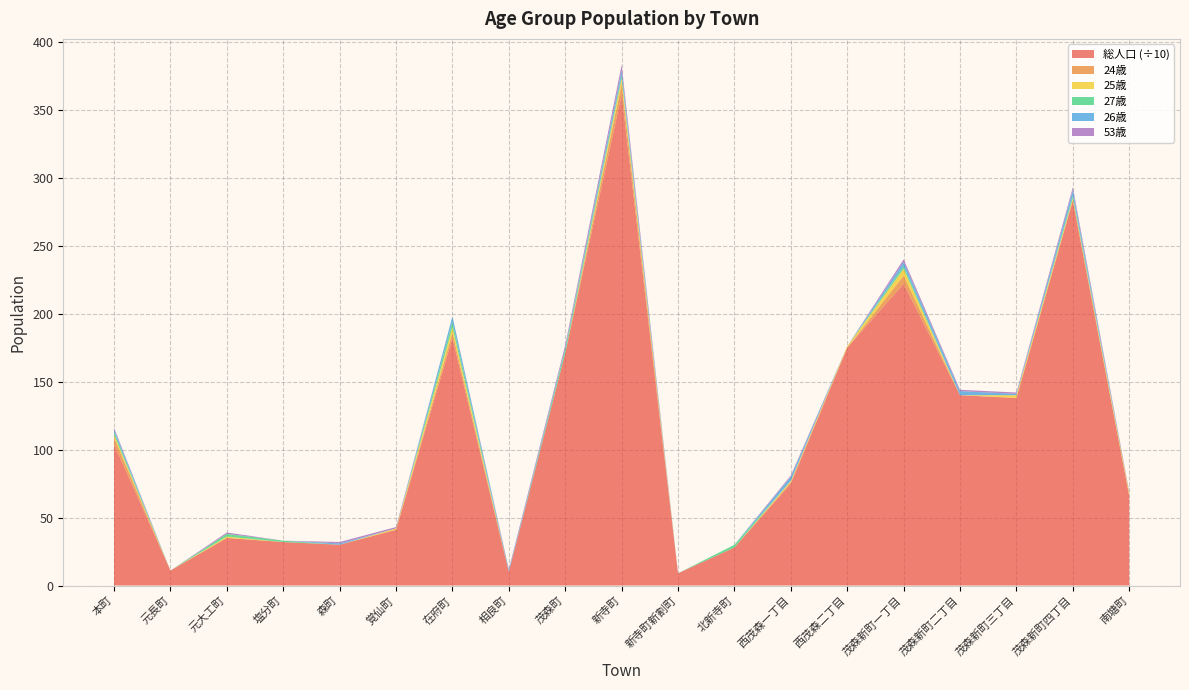

Reading right to left, extract all data points from this chart.

人口: 66	283	138	140	222	175	75	28	9	361	171	10	182	41	30	32	35	11	104
age_24: 0	1	0	0	6	0	1	0	0	8	0	0	4	0	0	0	0	0	5
age_25: 2	1	2	0	5	1	1	0	0	4	0	0	4	1	0	0	1	0	2
age_27: 0	2	0	0	2	0	0	2	0	2	3	0	4	0	0	1	2	0	2
age_26: 0	4	1	3	3	0	3	0	0	4	1	1	4	0	1	0	0	0	2
age_53: 1	2	1	1	2	0	1	0	0	4	2	1	0	1	1	0	1	0	1